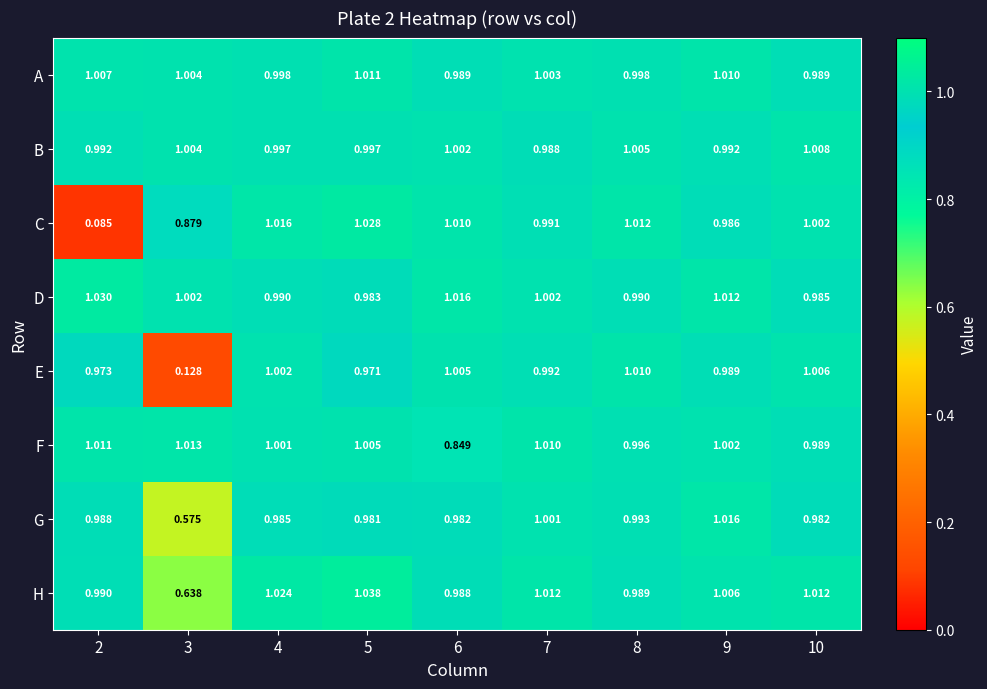

How many categories are shown in the chart?

9